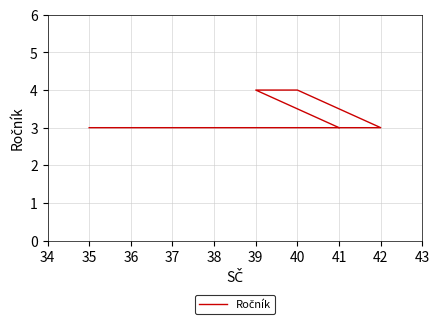

True or false: there are more than 1 points higher than both neighbors.

False